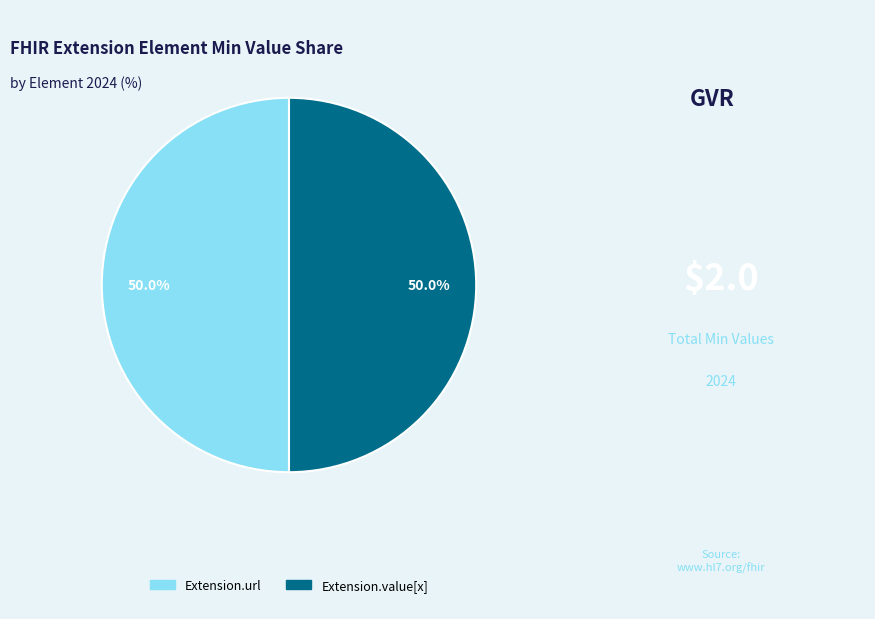

Do Extension.value[x] and Extension.url together represent more than half of the pie?

Yes